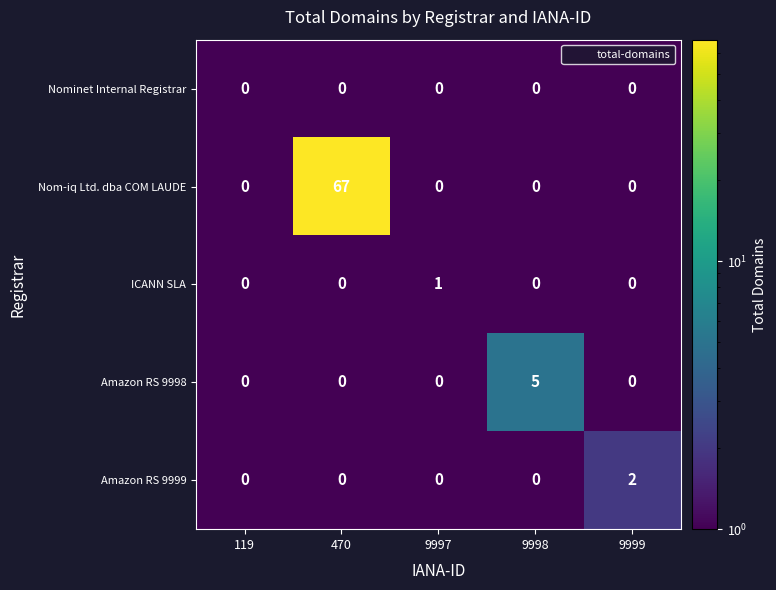

Between 9997 and 9999, which series saw the biggest shift?

Amazon RS 9999